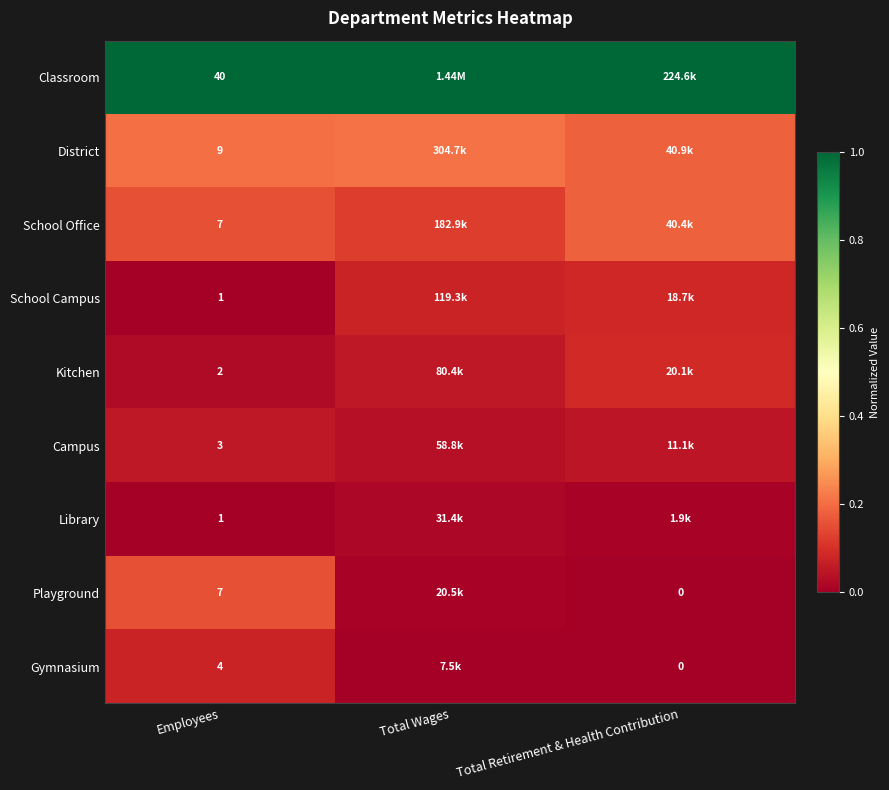

The value of District at Employees is 0.2. True or false?

True